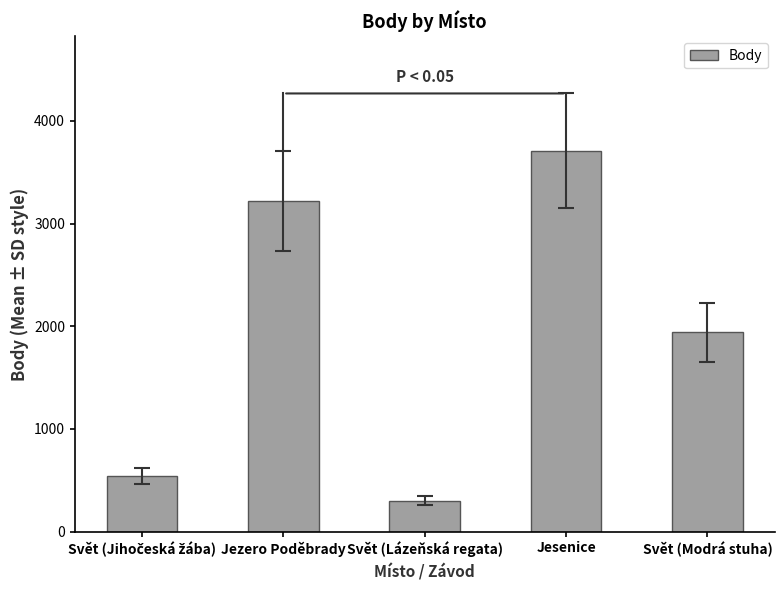

What is the value of the 1st bar from the left?

541